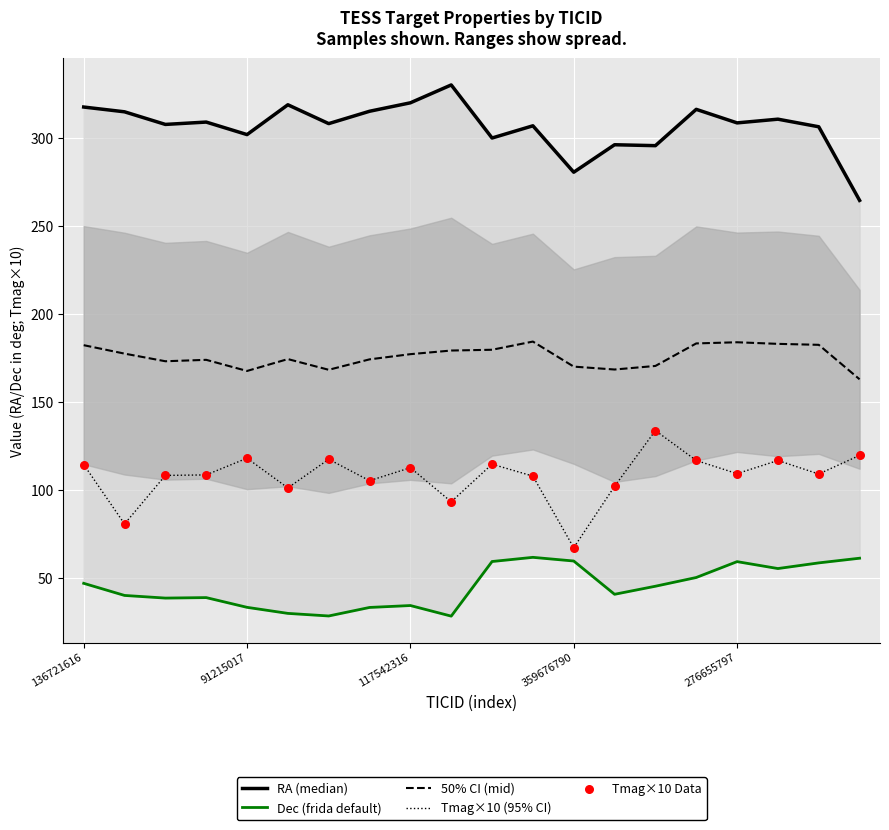

Which series contains the lowest Y value?

Dec (frida default)